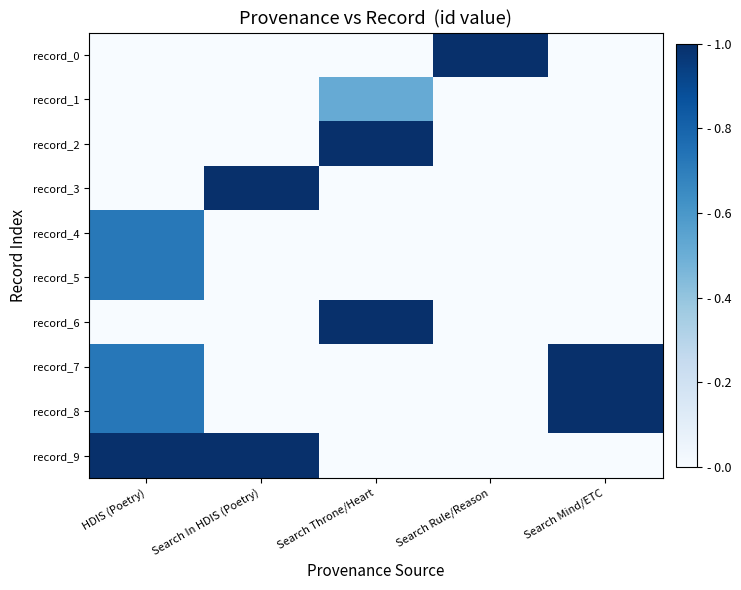

Rank the series by their maximum value, from lowest to highest.

record_1, record_4, record_5, record_2, record_7, record_0, record_3, record_6, record_8, record_9